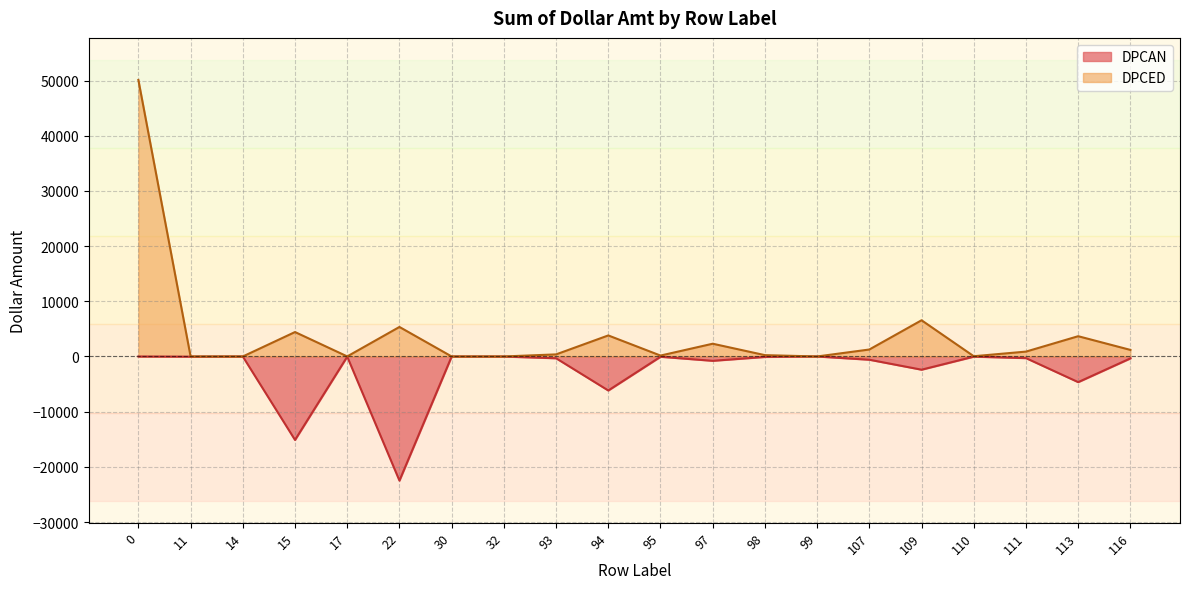

Where is the first local maximum for DPCED?

15